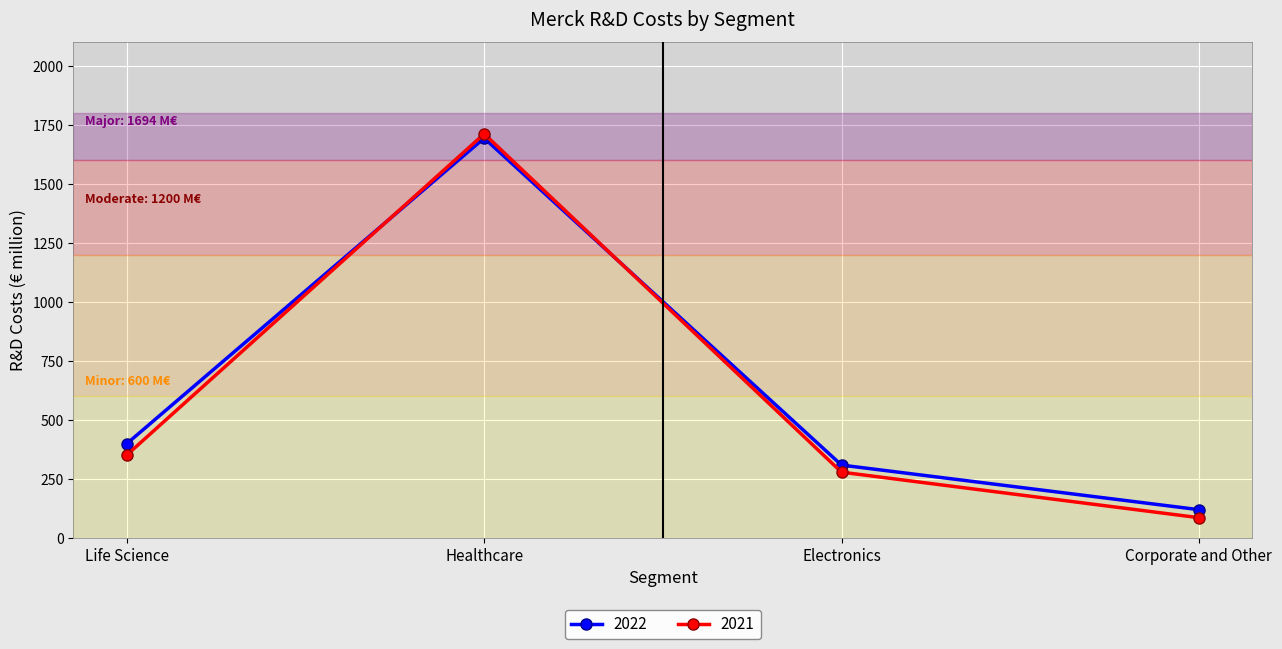

At which label is 2021 closest to 898?

Life Science